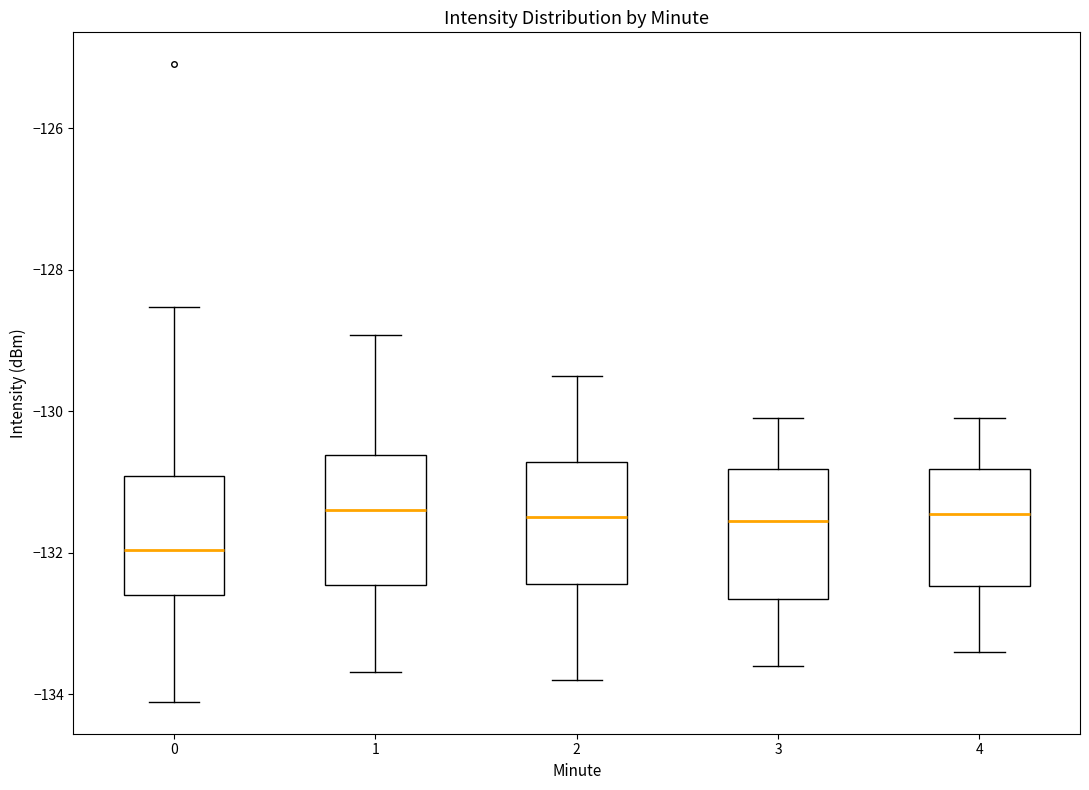

Reading left to right, transcribe this box plot: for each box, give where its median line is, the range the box spans, and where its two whiskers end, as read against the y-axis. The values are not printed on the chart, so give them approximately, as read against the axis.

0: median -132.0, box -132.6 to -131.0, whiskers -134.2 to -128.6
1: median -131.4, box -132.4 to -130.6, whiskers -133.6 to -129.0
2: median -131.4, box -132.4 to -130.8, whiskers -133.8 to -129.4
3: median -131.6, box -132.6 to -130.8, whiskers -133.6 to -130.0
4: median -131.4, box -132.4 to -130.8, whiskers -133.4 to -130.0